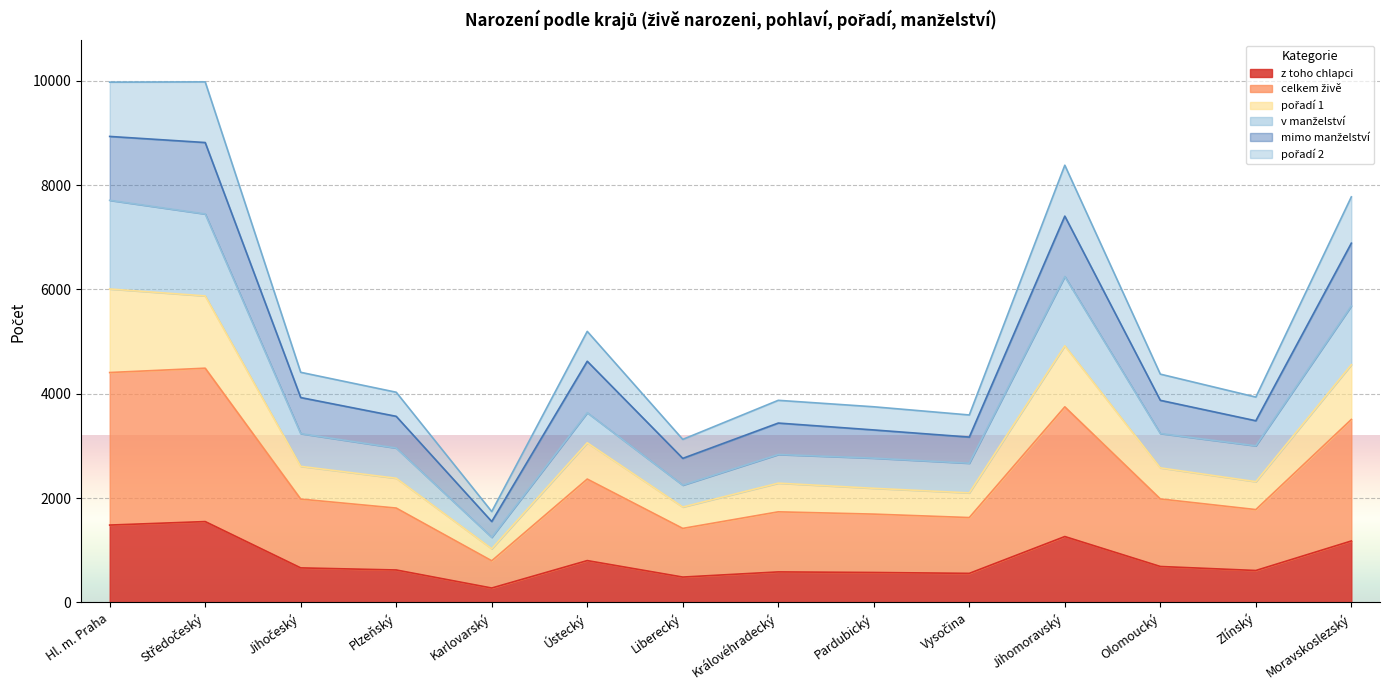

At which category does the chart reach its minimum across all series?

Karlovarský